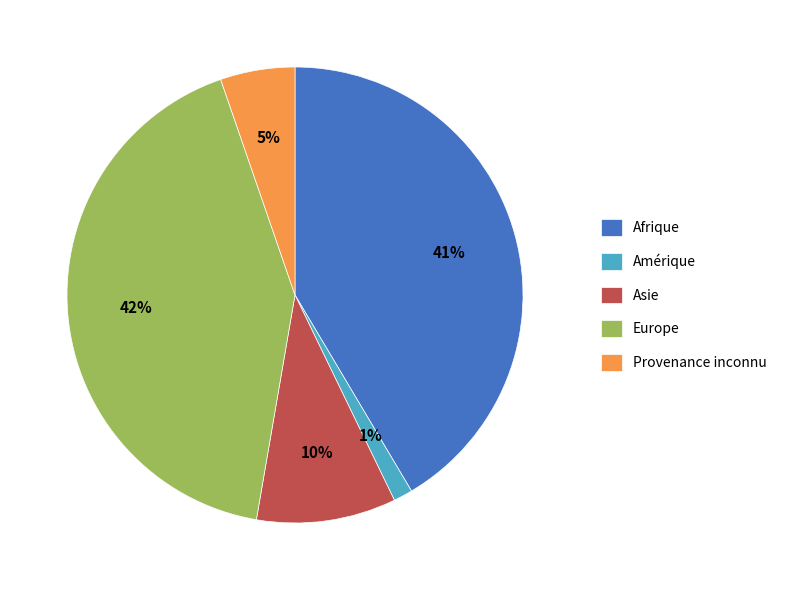

What is the smallest slice in the pie chart?

Amérique